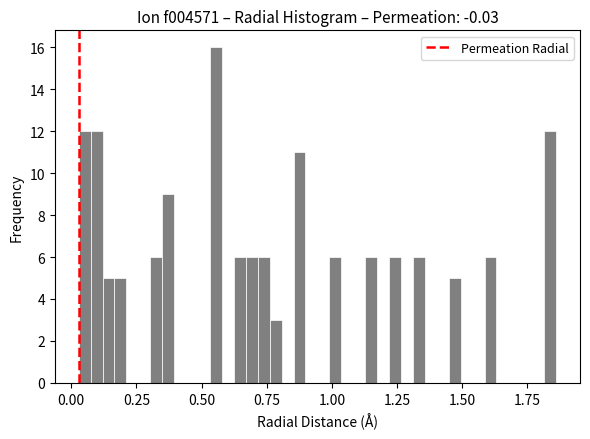

Around what value on the x-axis is the tallest bar? Give the approximate position of its centre, as read against the axis.

0.55